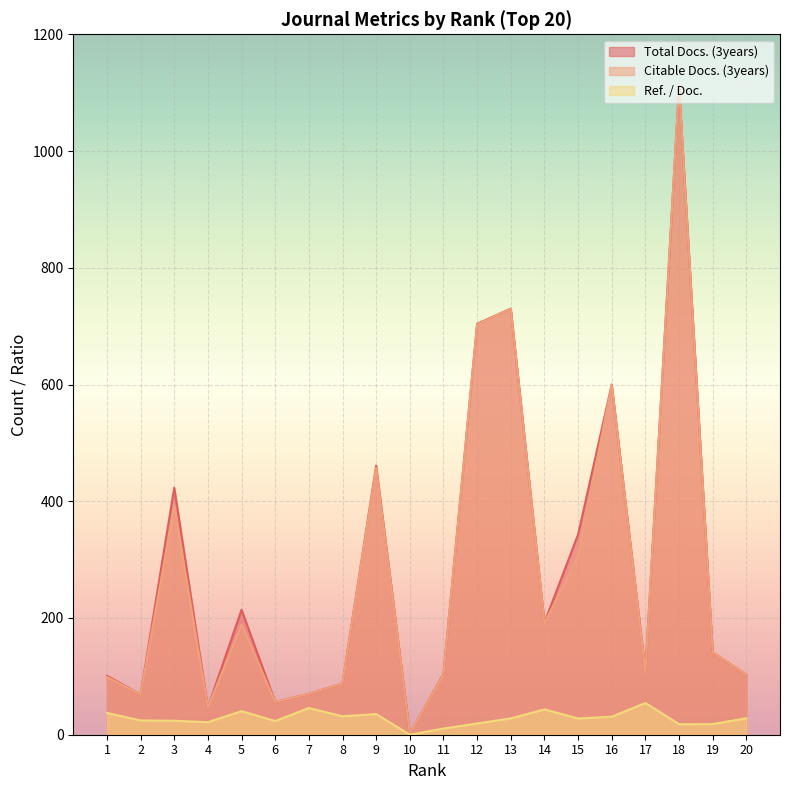

Rank the categories by Citable Docs. (3years) value from lowest to highest.

10, 4, 6, 2, 7, 8, 1, 11, 20, 17, 19, 5, 14, 15, 3, 9, 16, 12, 13, 18